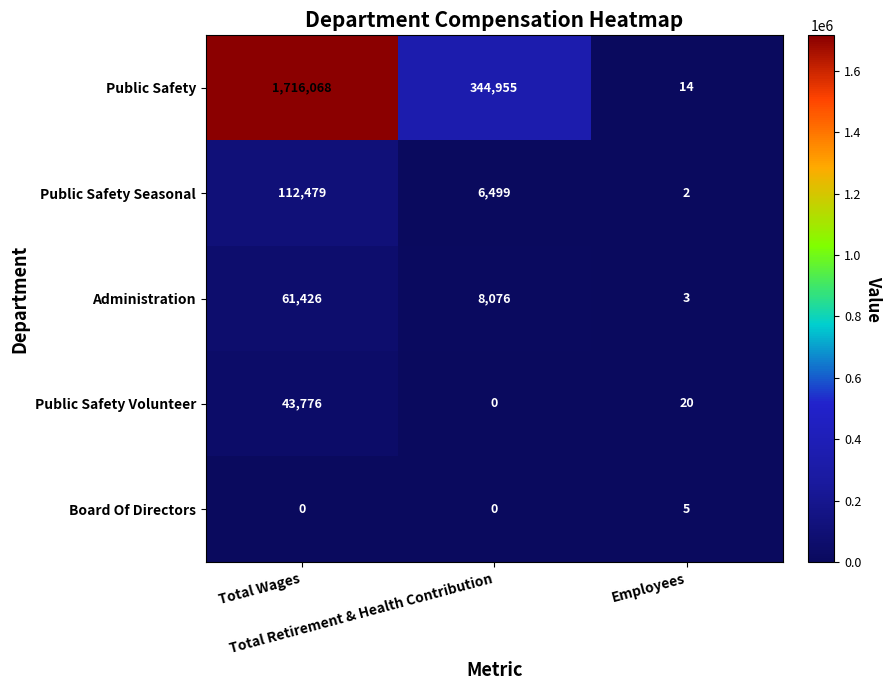

What is the difference between the maximum and minimum values in the Administration series?

61423